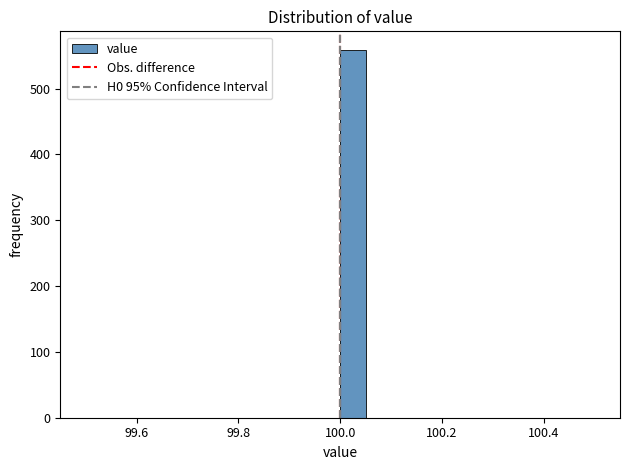

Around what value on the x-axis is the tallest bar? Give the approximate position of its centre, as read against the axis.

100.02